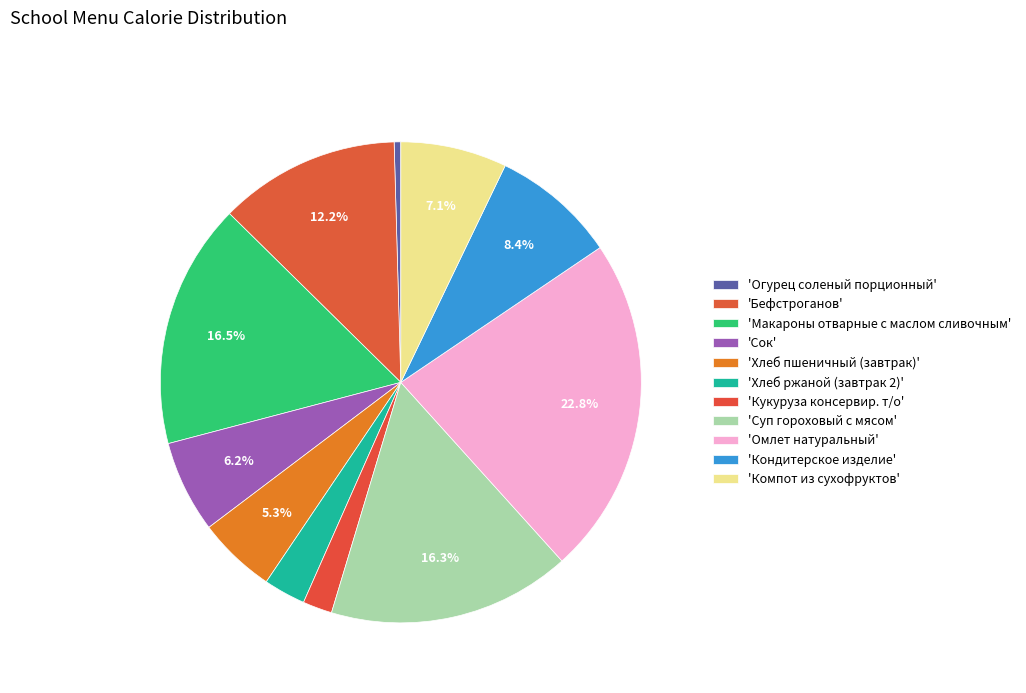

How many slices are in this pie chart?

11